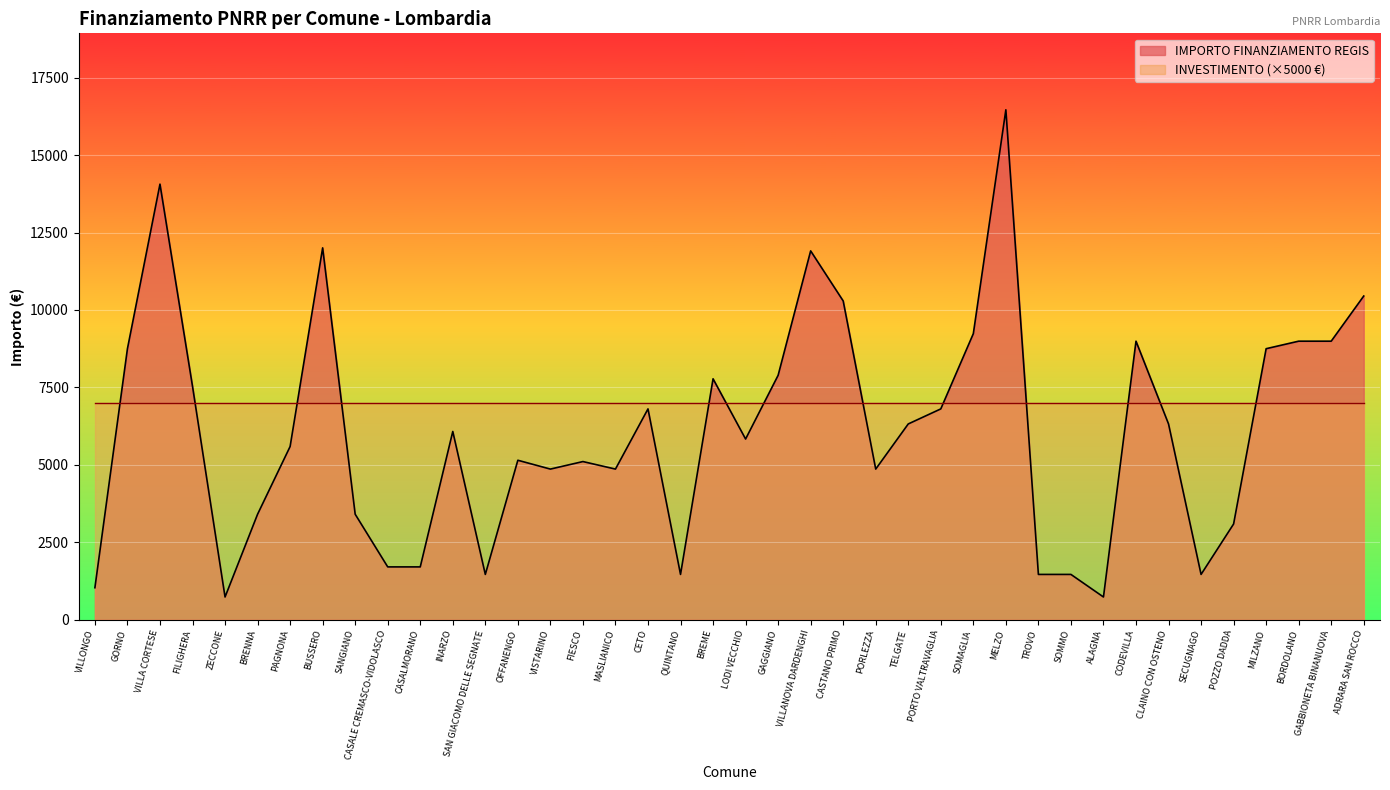

Which label corresponds to the smallest value in the chart?

ZECCONE